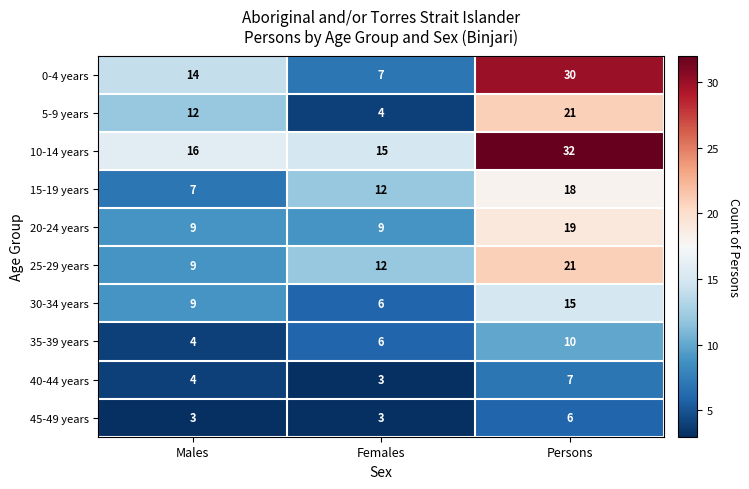

Which series has the widest spread of values?

0-4 years